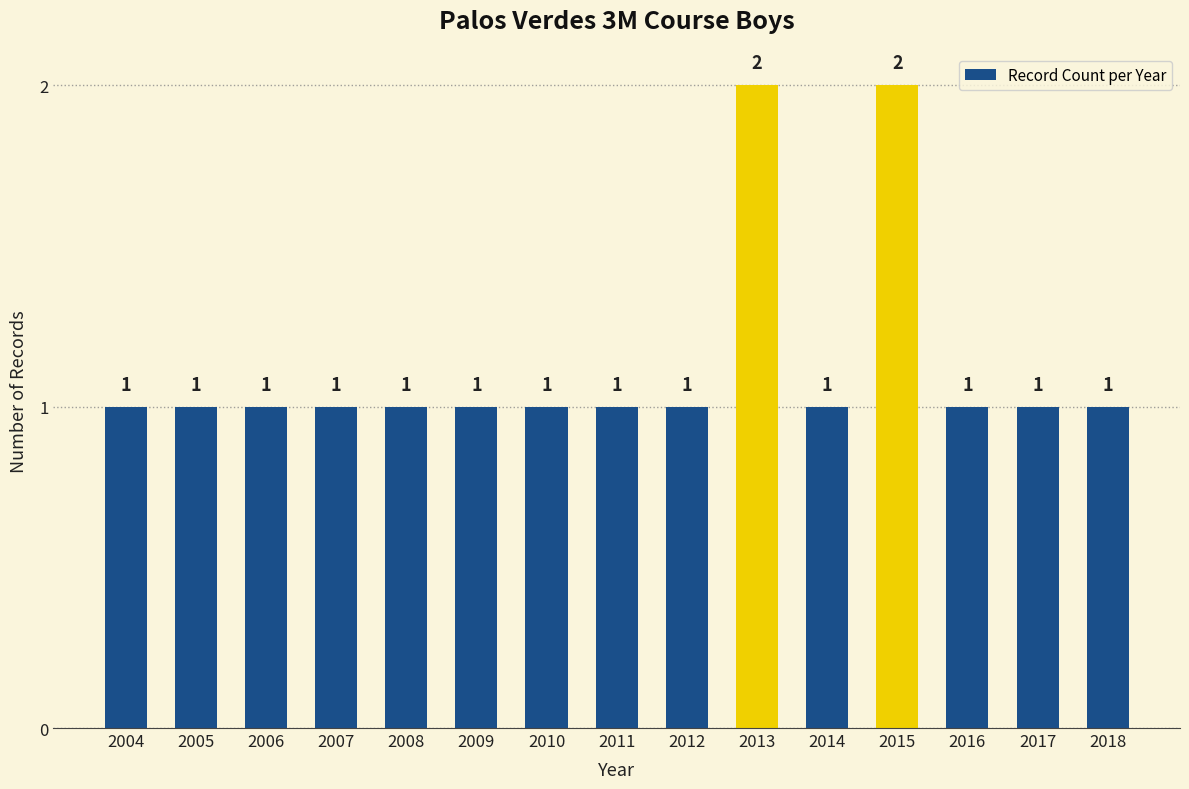

What is the value of the 1st bar from the left?

1